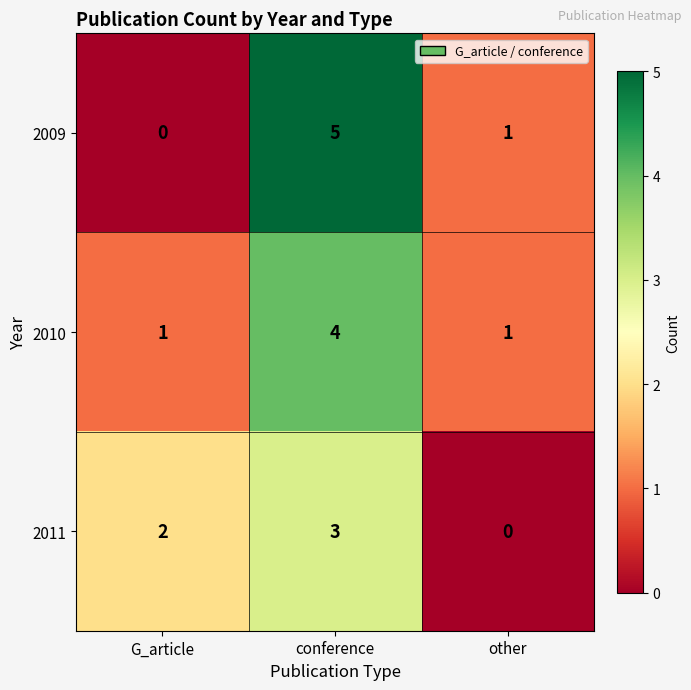

Reading left to right, what are all the values shown in this chart?

2009: G_article=0	conference=5	other=1
2010: G_article=1	conference=4	other=1
2011: G_article=2	conference=3	other=0